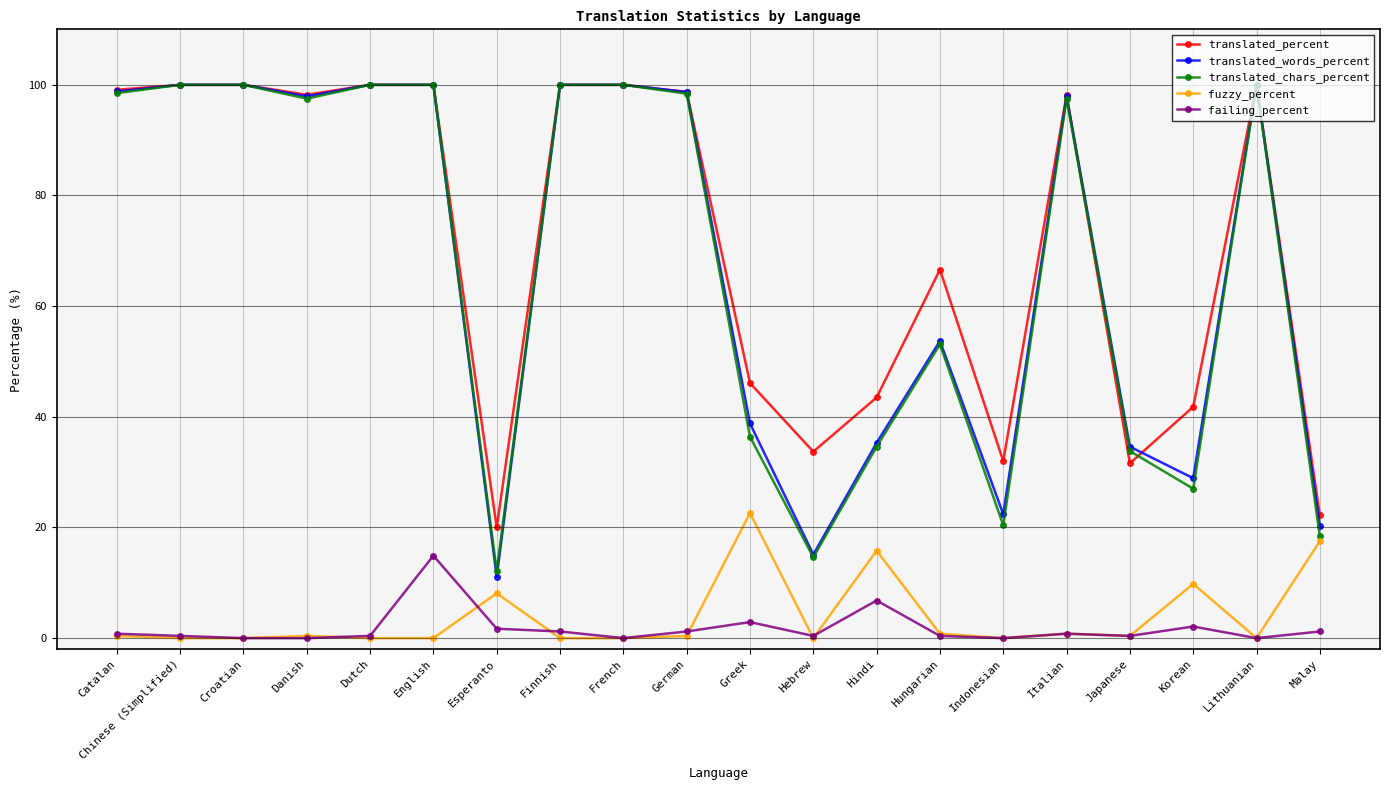

True or false: translated_words_percent has more than 2 points higher than both neighbors.

True